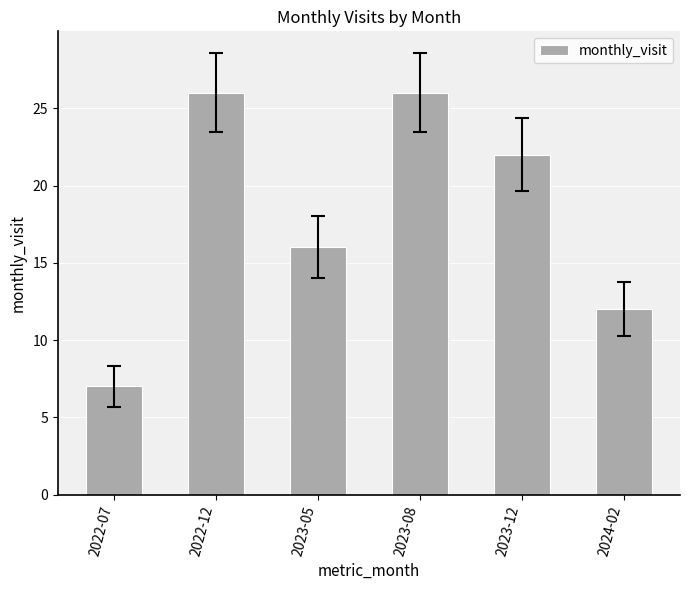

What position from the right is 2024-02?

1